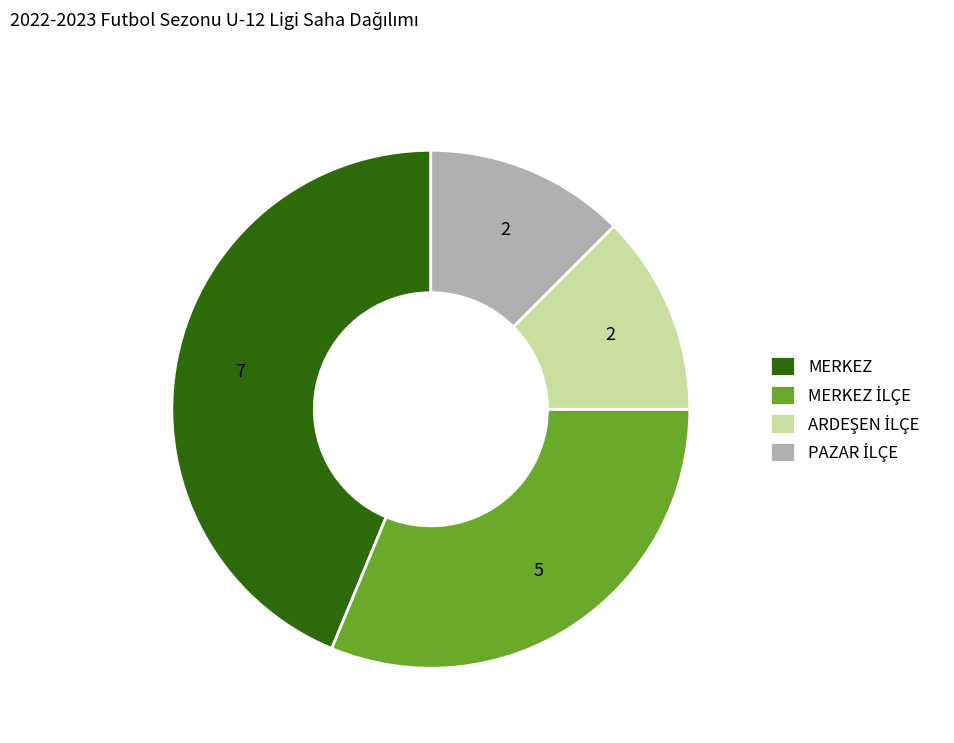

True or false: MERKEZ accounts for 44% of the total.

True